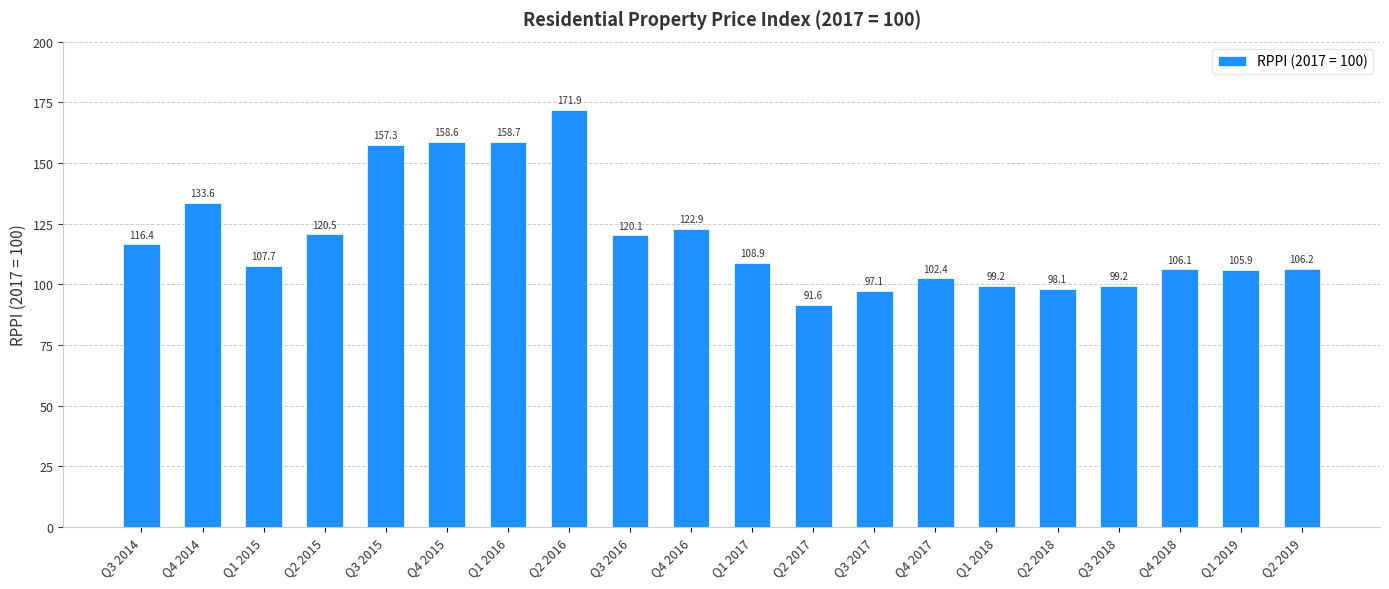

Between Q4 2016 and Q2 2016, which is larger?

Q2 2016